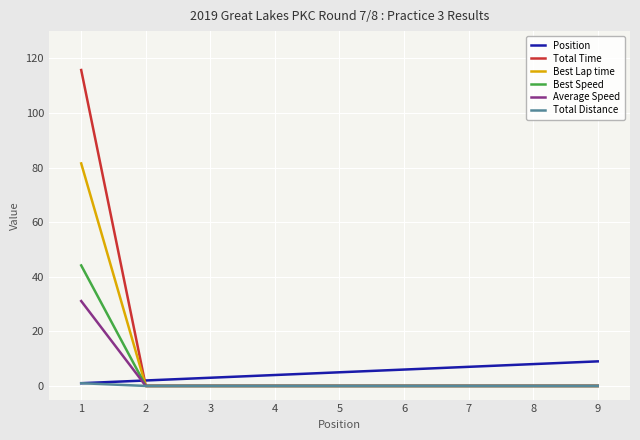

The Total Distance series shows 0.0 at 4. True or false?

True